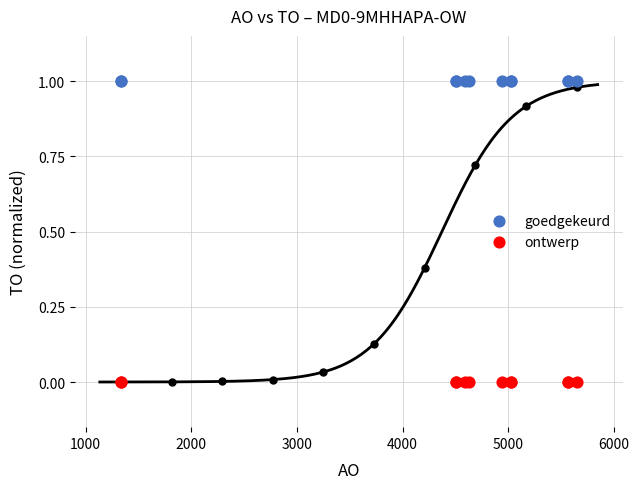

Which series contains the lowest Y value?

ontwerp